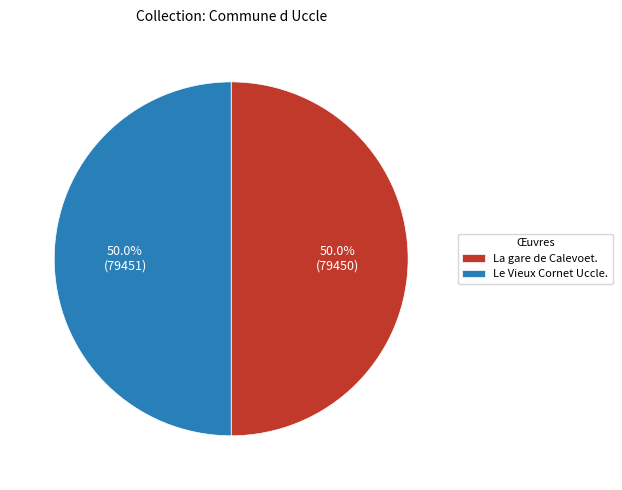

What is the total percentage of La gare de Calevoet. and Le Vieux Cornet Uccle.?

100.0%